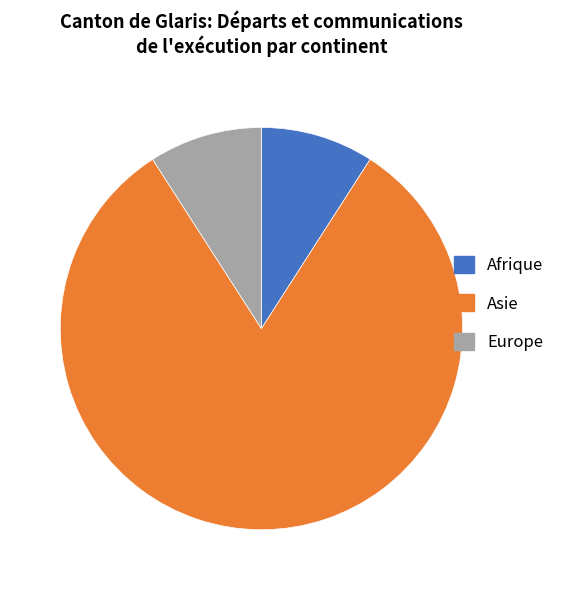

The Afrique slice represents 9% of the pie. True or false?

True